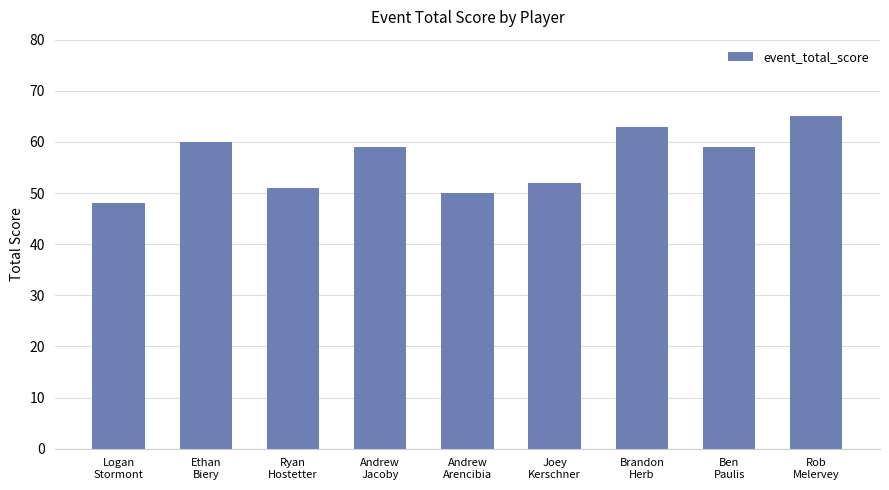

True or false: the data shows 59 at Ben
Paulis.

True